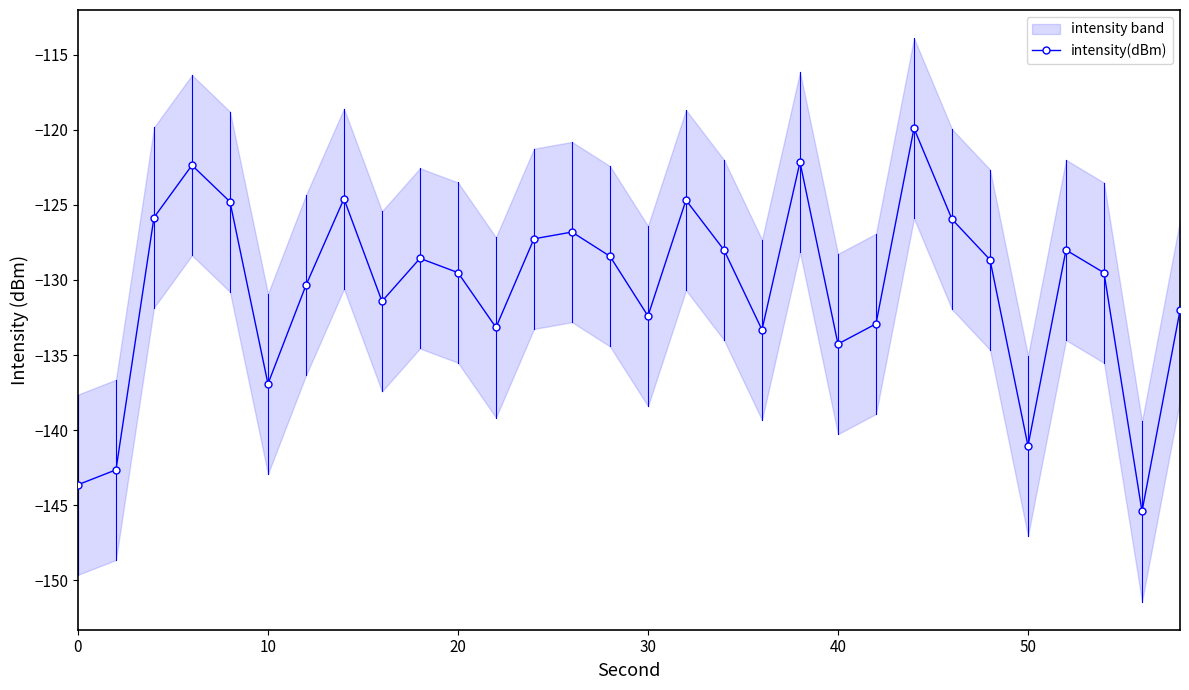

What is the value of the 3rd point from the left?

-125.8